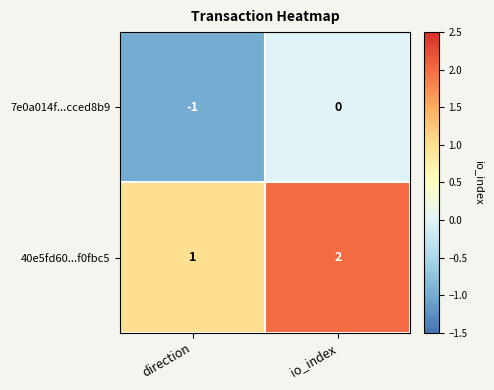

Rank the series by their average value, from highest to lowest.

40e5fd60...f0fbc5, 7e0a014f...cced8b9